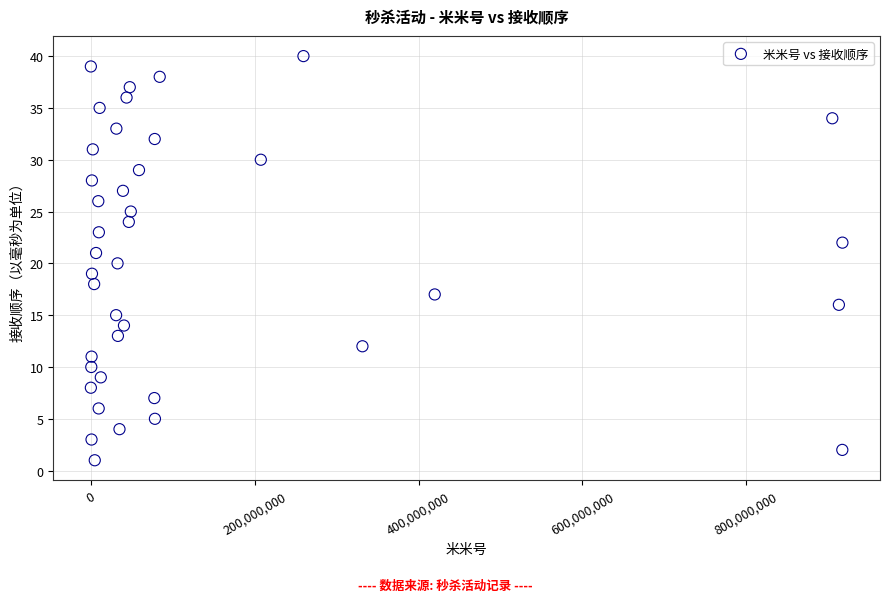

What is the range of X values (max minus min)?

917392118